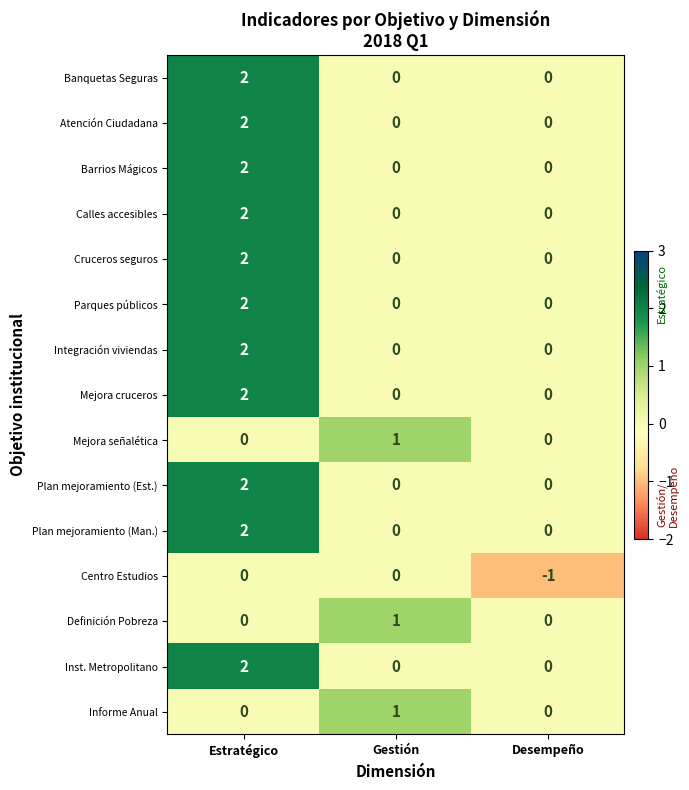

Is it true that Inst. Metropolitano equals 0 at Desempeño?

True